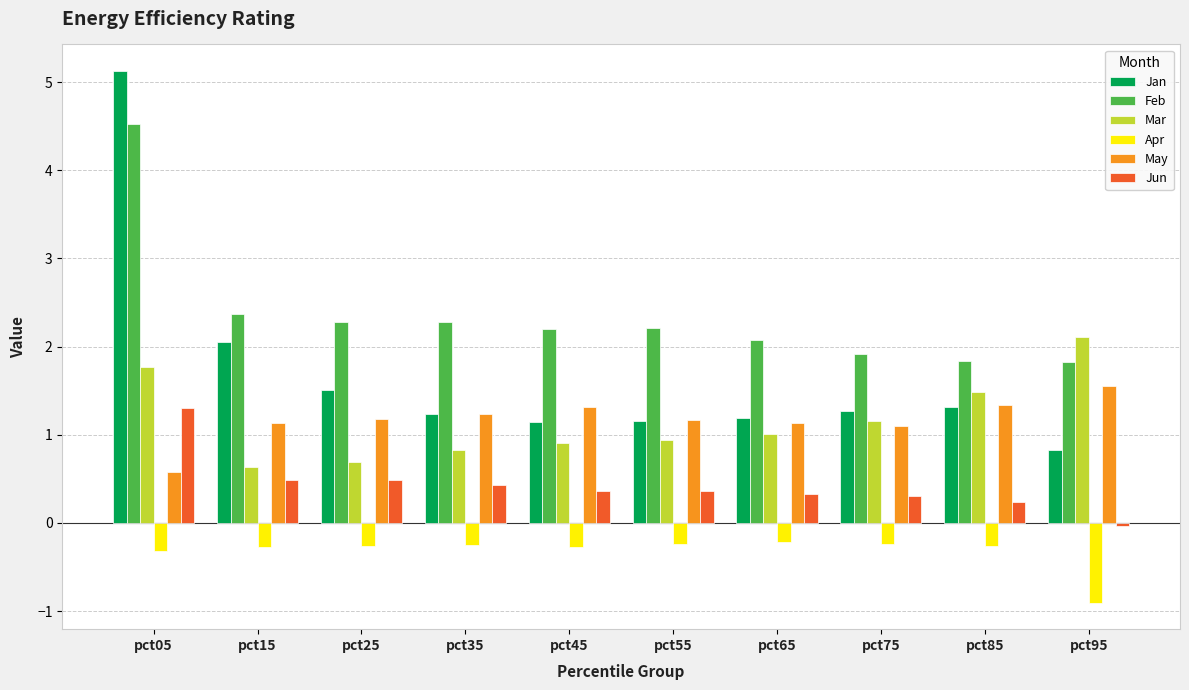

Rank the series at pct05 from highest to lowest value.

Jan, Feb, Mar, Jun, May, Apr